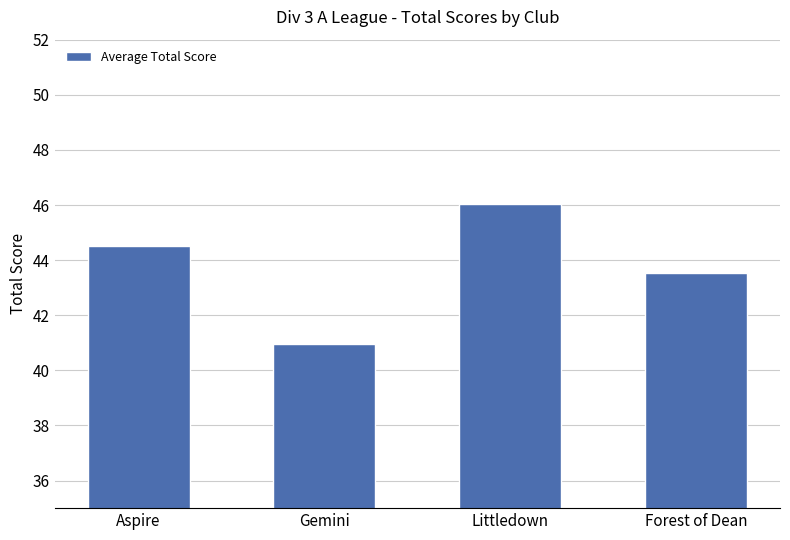

List the labels in order of value, smallest first.

Gemini, Forest of Dean, Aspire, Littledown